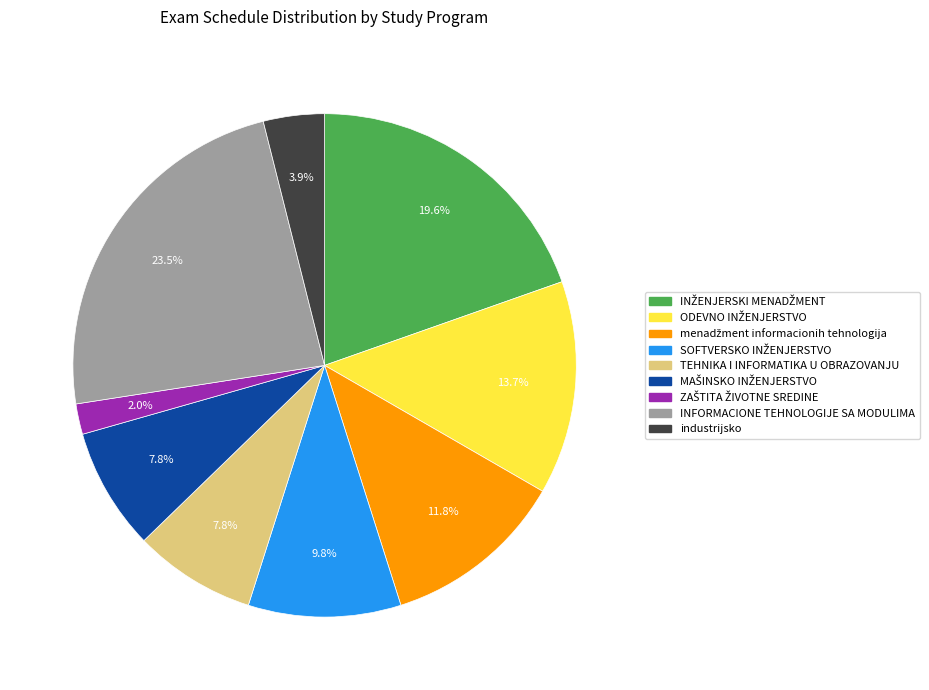

Does TEHNIKA I INFORMATIKA U OBRAZOVANJU represent more than half of the total?

No